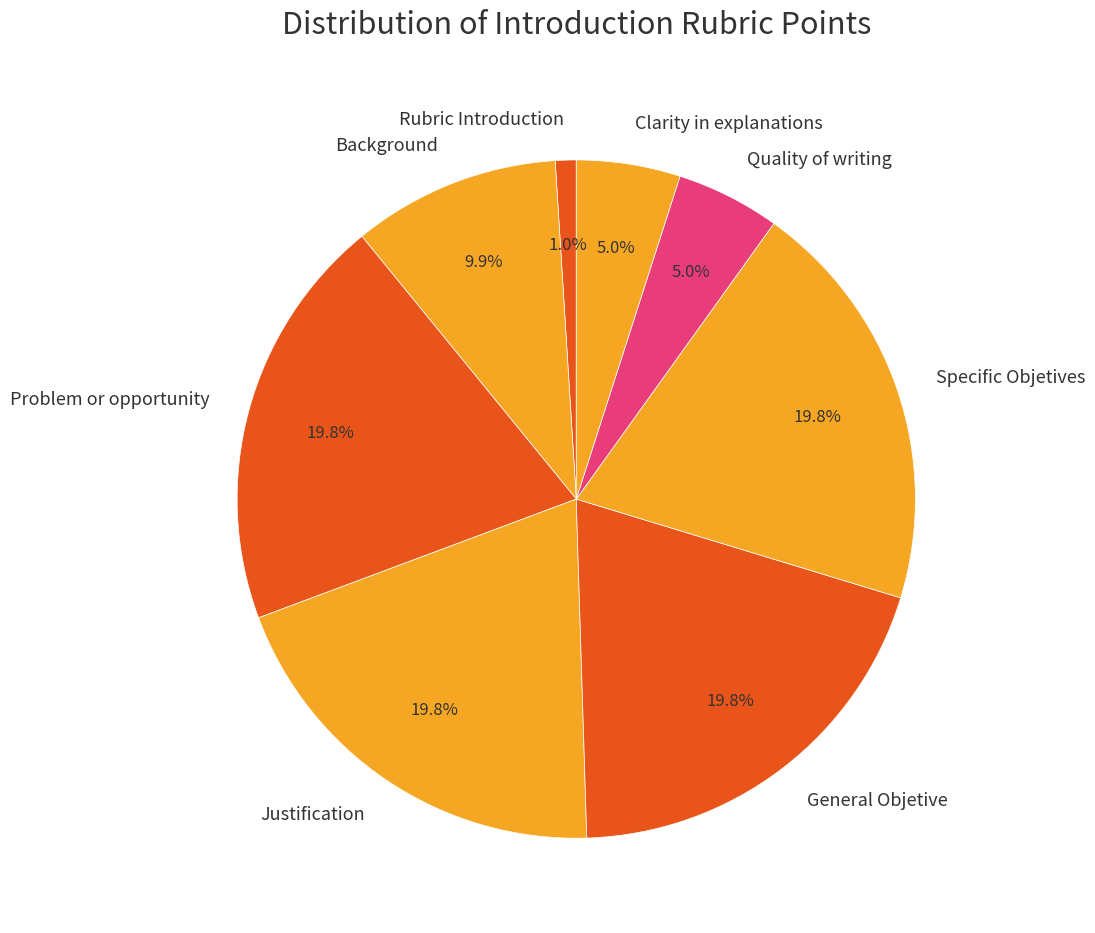

How much of the chart is everything except Justification?

80.2%